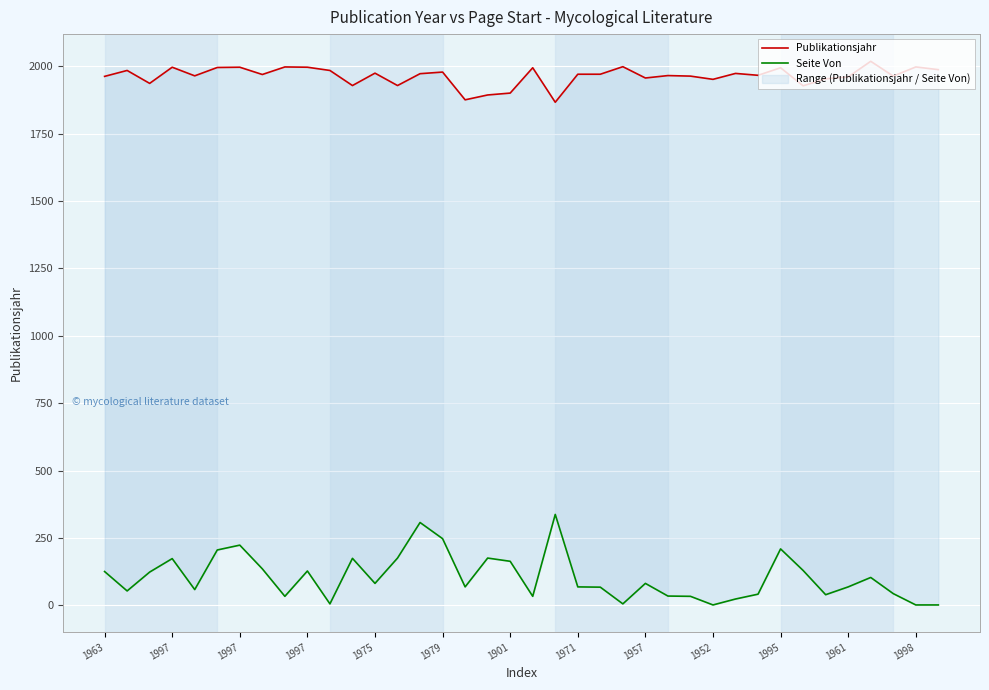

Which series changed the most between 1963 and 35?

Seite Von